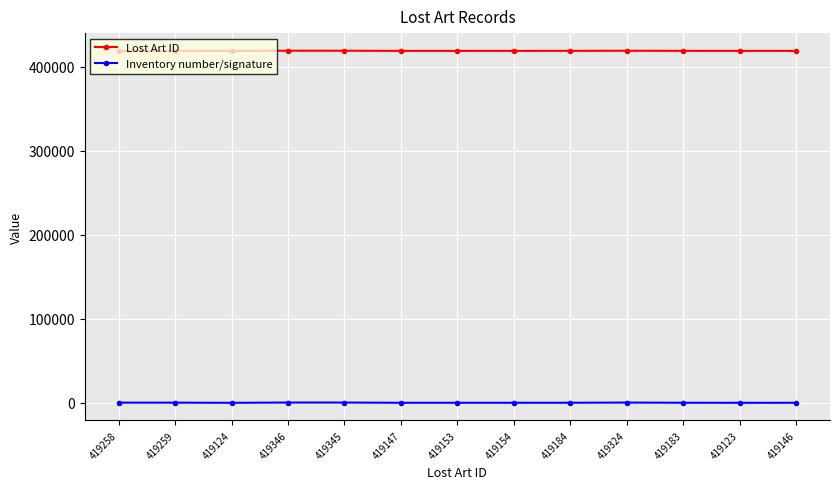

Which series has the widest spread of values?

Inventory number/signature